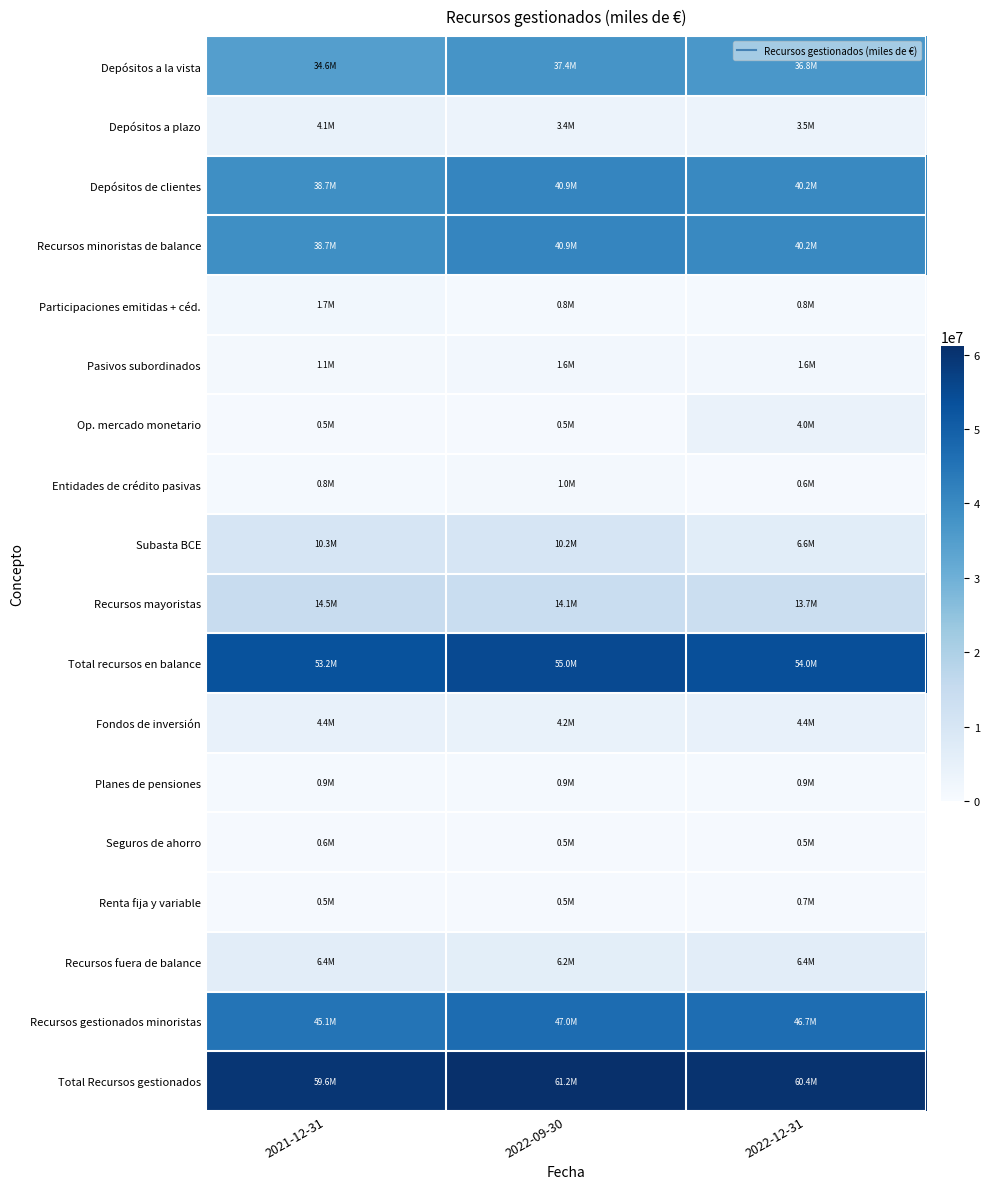

At how many categories does at least one series exceed 13597532?

3